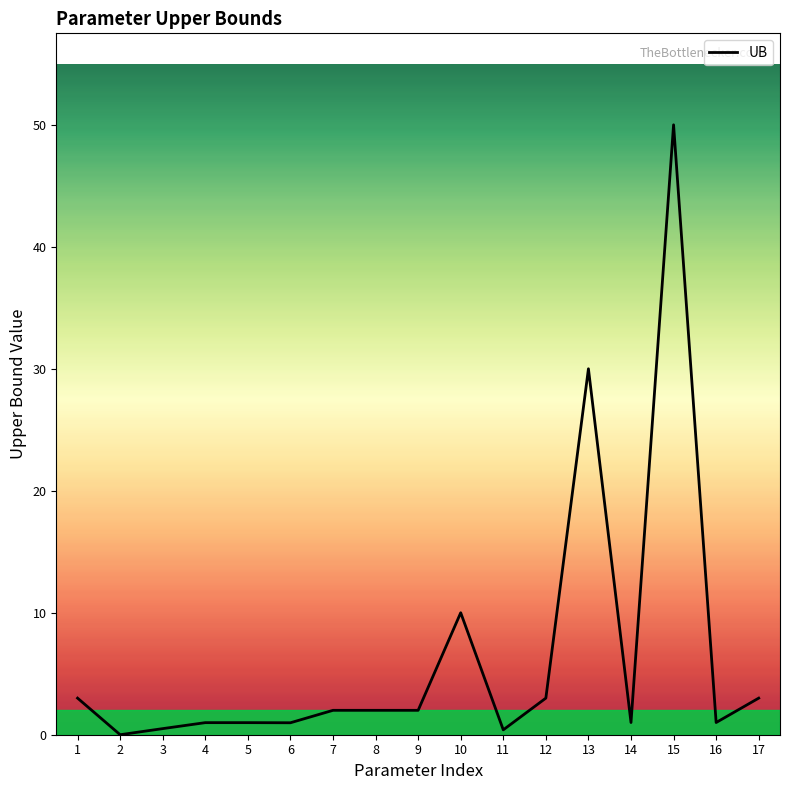

At which label is the value closest to 25?

13